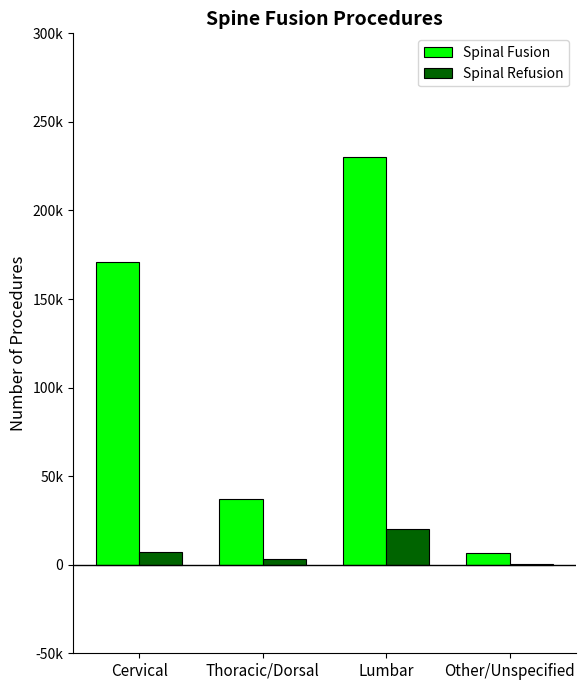

At which label does Spinal Fusion reach its minimum?

Other/Unspecified